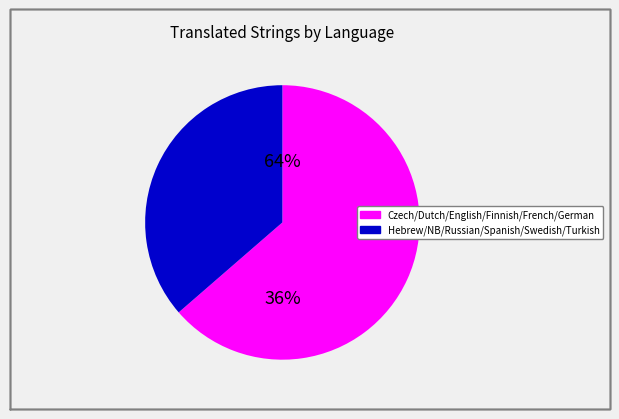

What is the ratio of the value at Spanish to the value at Hebrew?

1.3